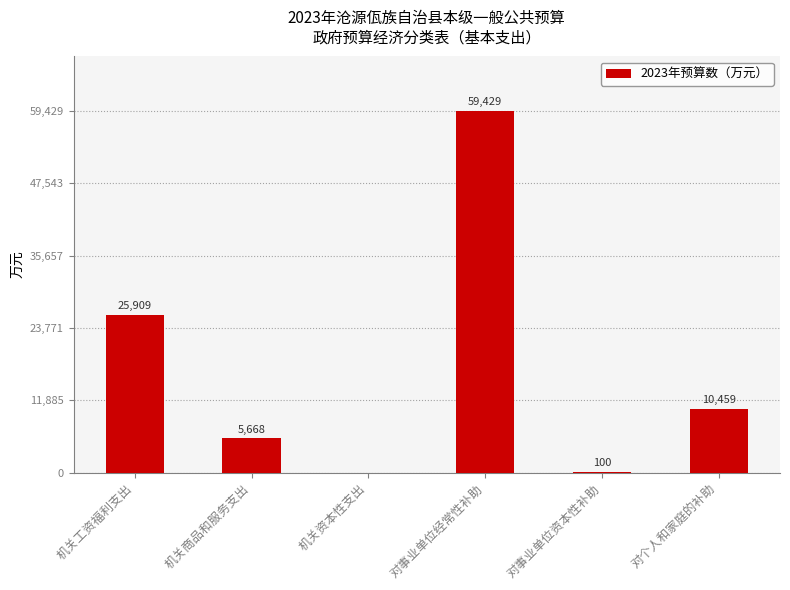

What is the approximate value at 机关工资福利支出, to the nearest 50?

25900